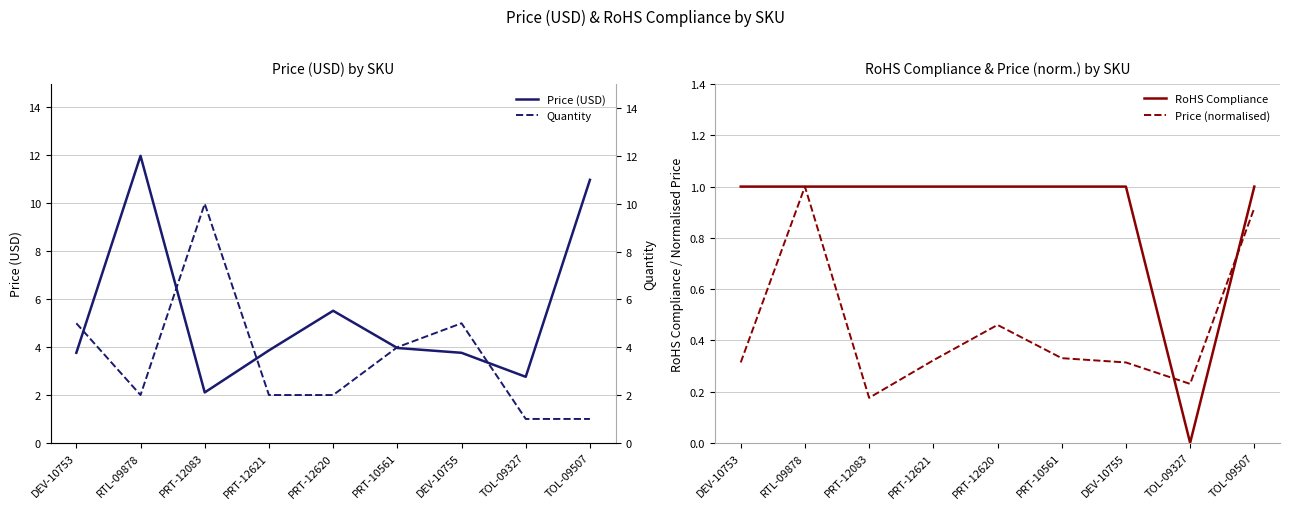

Reading left to right, transcribe all the data shown in this chart.

Price (USD): DEV-10753=3.8	RTL-09878=11.9	PRT-12083=2.1	PRT-12621=3.9	PRT-12620=5.5	PRT-10561=4.0	DEV-10755=3.8	TOL-09327=2.8	TOL-09507=10.9
RoHS Compliance: DEV-10753=1.0	RTL-09878=1.0	PRT-12083=1.0	PRT-12621=1.0	PRT-12620=1.0	PRT-10561=1.0	DEV-10755=1.0	TOL-09327=0.0	TOL-09507=1.0
Price (normalised): DEV-10753=0.3	RTL-09878=1.0	PRT-12083=0.2	PRT-12621=0.3	PRT-12620=0.5	PRT-10561=0.3	DEV-10755=0.3	TOL-09327=0.2	TOL-09507=0.9
Quantity: DEV-10753=5.0	RTL-09878=2.0	PRT-12083=10.0	PRT-12621=2.0	PRT-12620=2.0	PRT-10561=4.0	DEV-10755=5.0	TOL-09327=1.0	TOL-09507=1.0